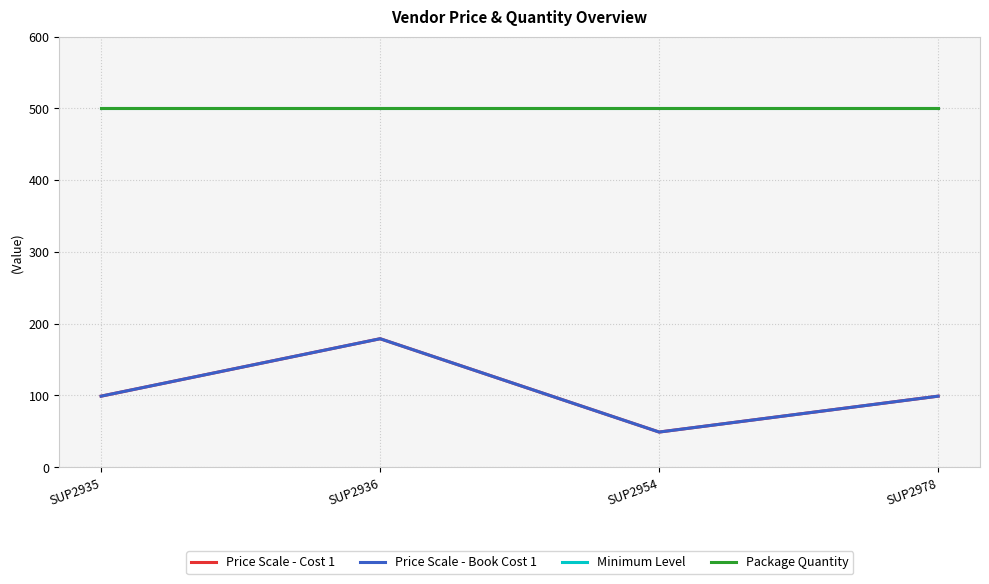

True or false: Package Quantity and Price Scale - Book Cost 1 intersect in this chart.

False